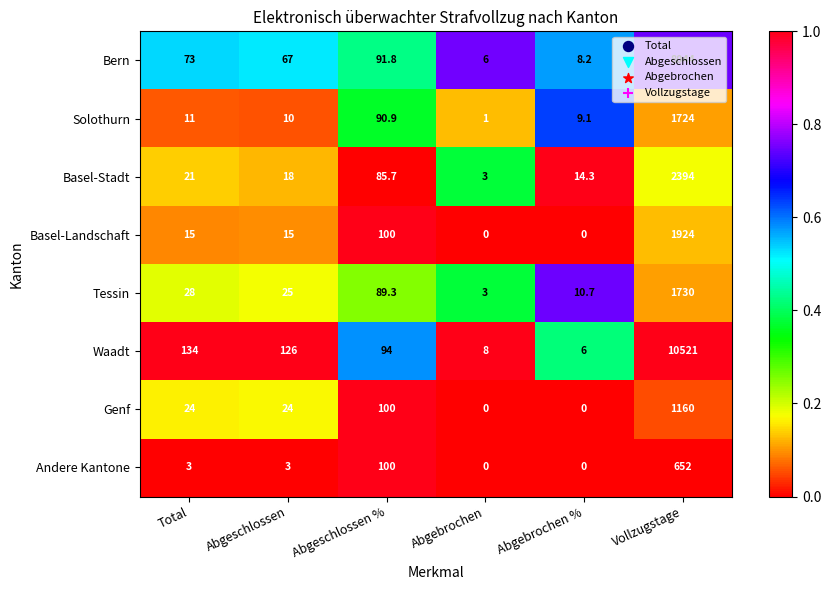

Is it true that Basel-Landschaft equals 2986.3 at Vollzugstage?

False